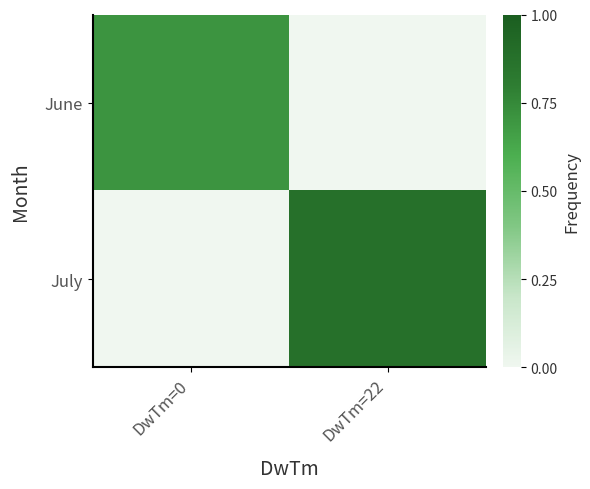

Rank the series at DwTm=22 from lowest to highest value.

June, July